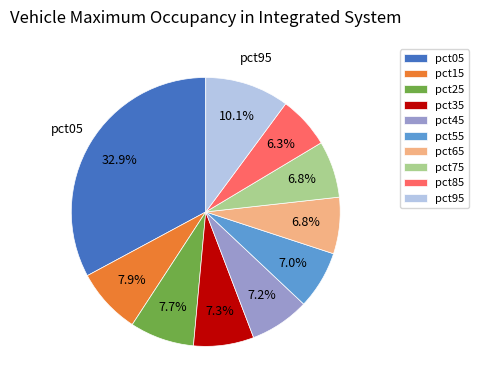

Which slice is the smallest?

pct85